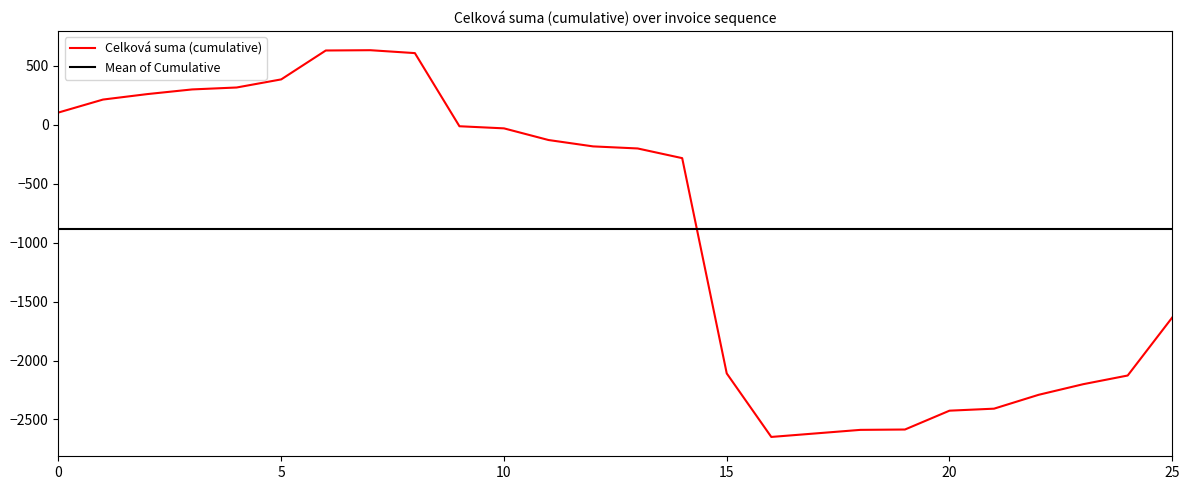

How many intersections are there between Celková suma (cumulative) and Mean of Cumulative?

1